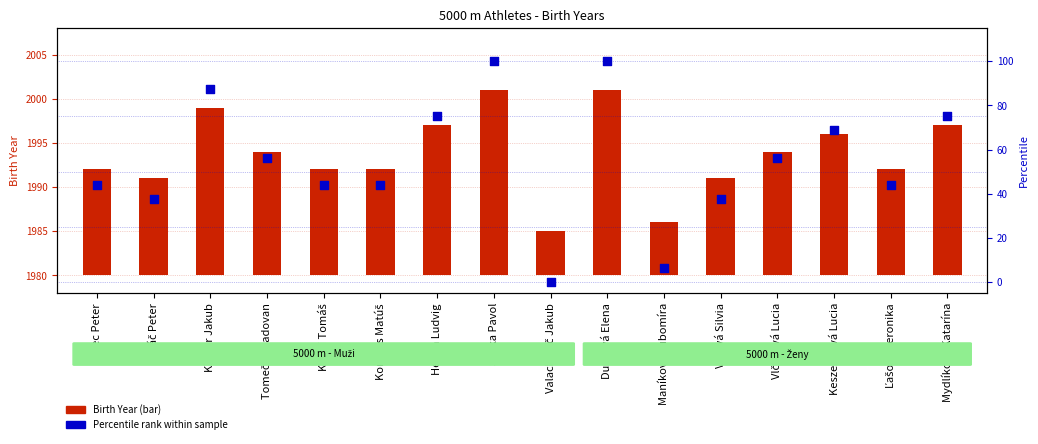

What are all the series names shown in the legend?

Birth Year, Percentile rank within sample